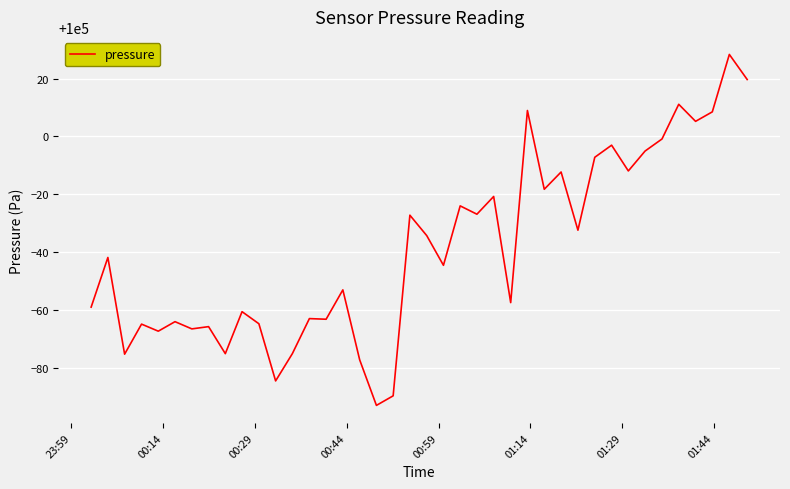

What is the greatest value displayed?

100028.3